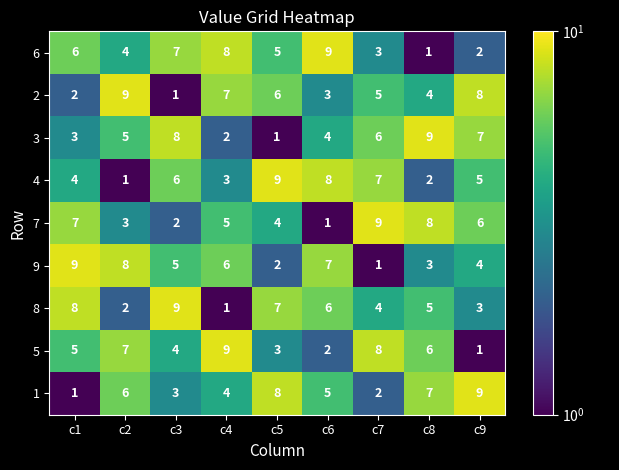

Rank the categories by 8 value from lowest to highest.

c4, c2, c9, c7, c8, c6, c5, c1, c3